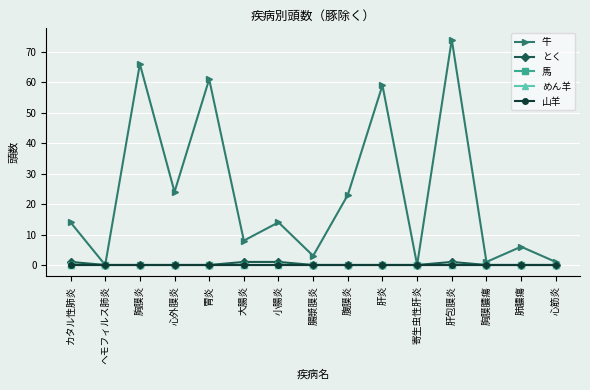

Which category has the lowest value across all series?

ヘモフィルス肺炎